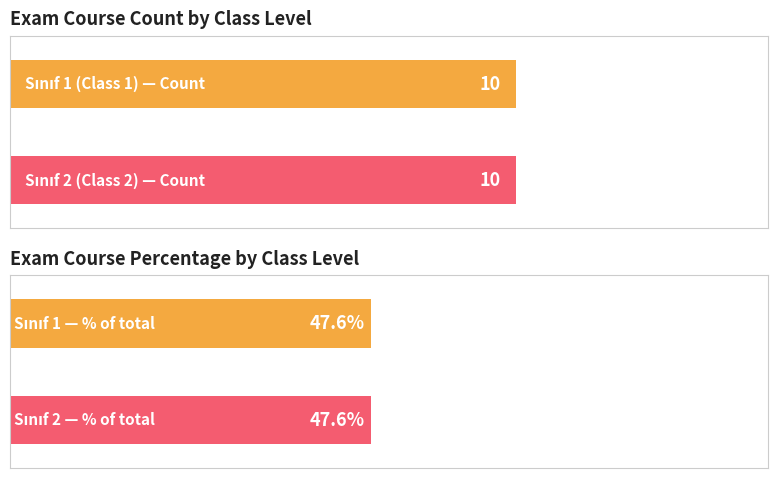

Rank the series by their maximum value, from highest to lowest.

sınıf 2, sınıf 1